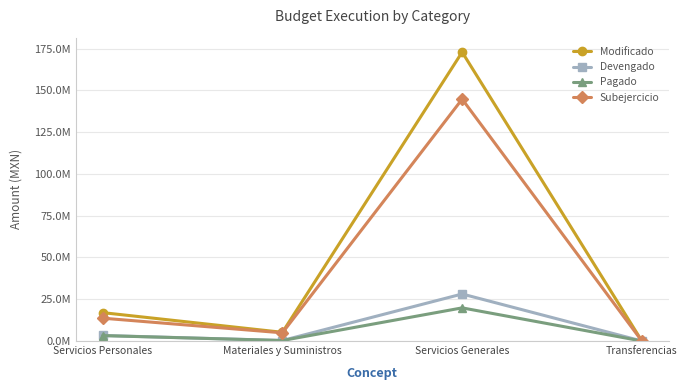

At which label does Modificado reach its peak?

Servicios Generales